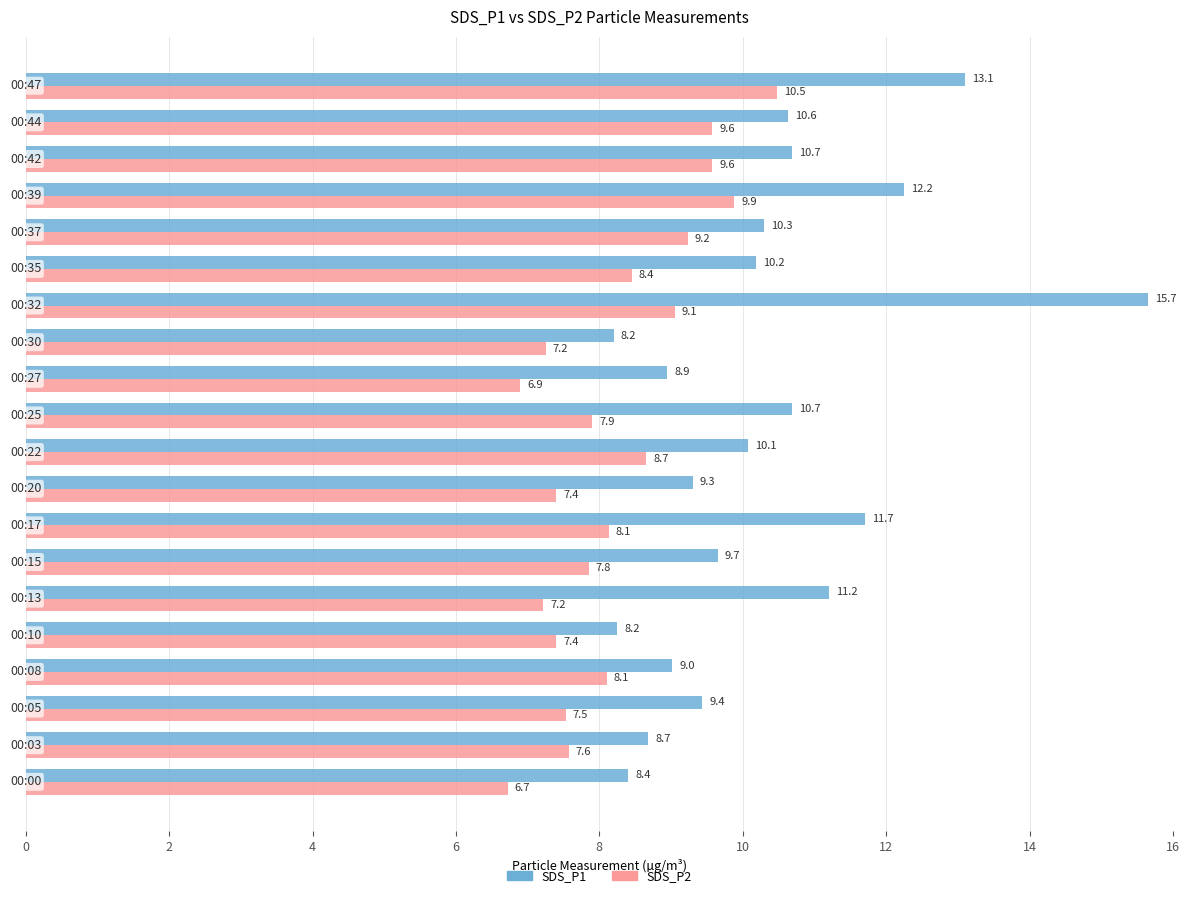

What is the average value of the SDS_P1 series?

10.3